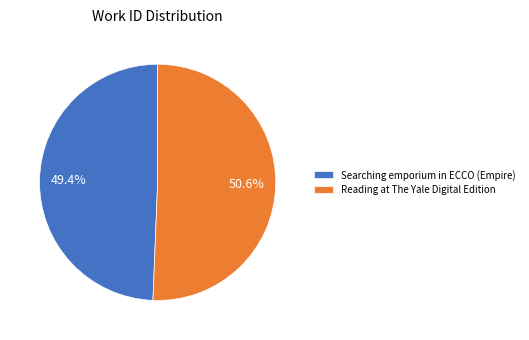

What is the total percentage of Searching emporium in ECCO (Empire) and Reading at The Yale Digital Edition?

100.0%